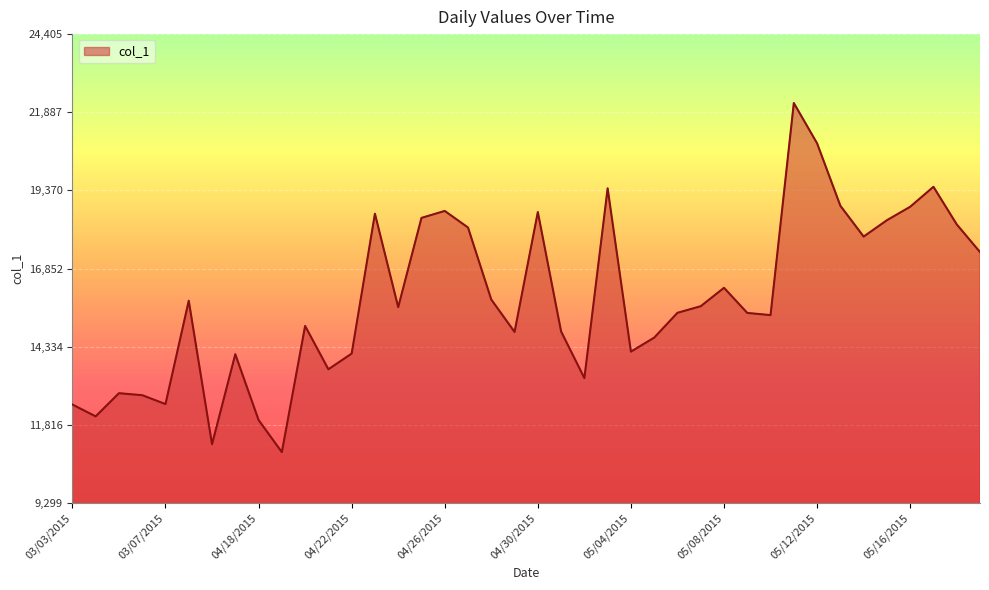

What is the difference between the maximum and minimum values?

11247